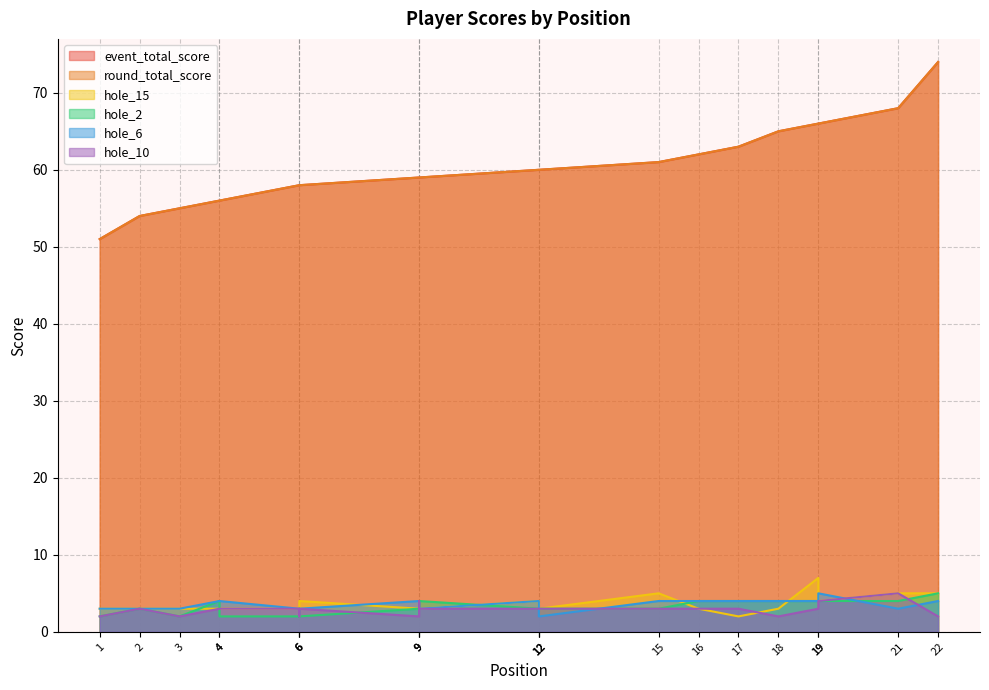

What is the difference between the second highest and second lowest values in the round_total_score series?

14